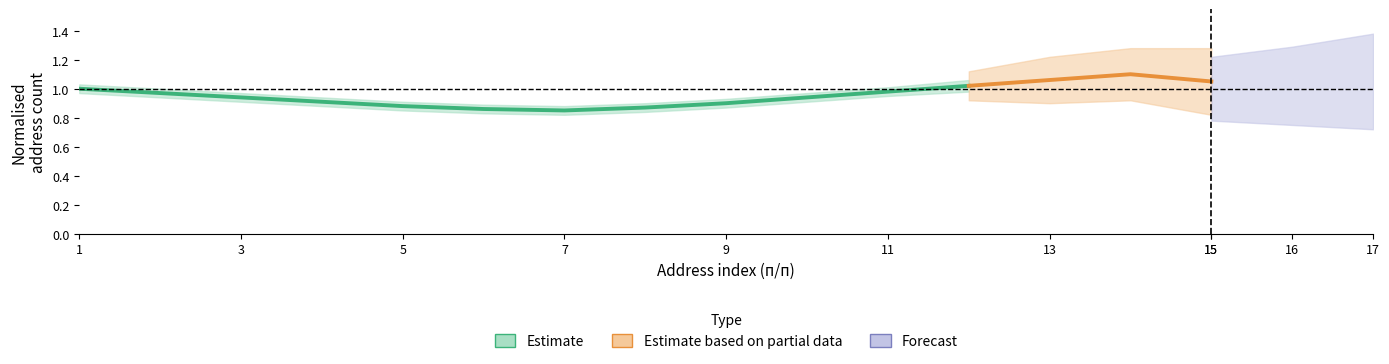

How many lines are shown in the chart?

1